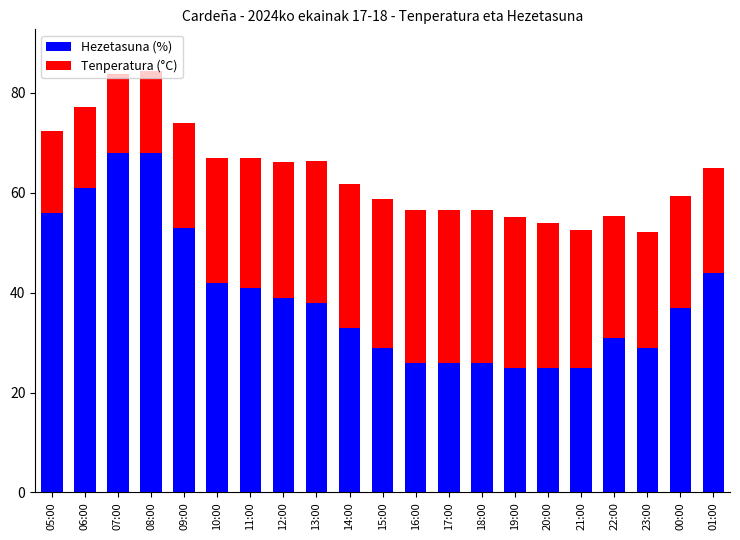

What is the total value across all series at 18:00?

56.6